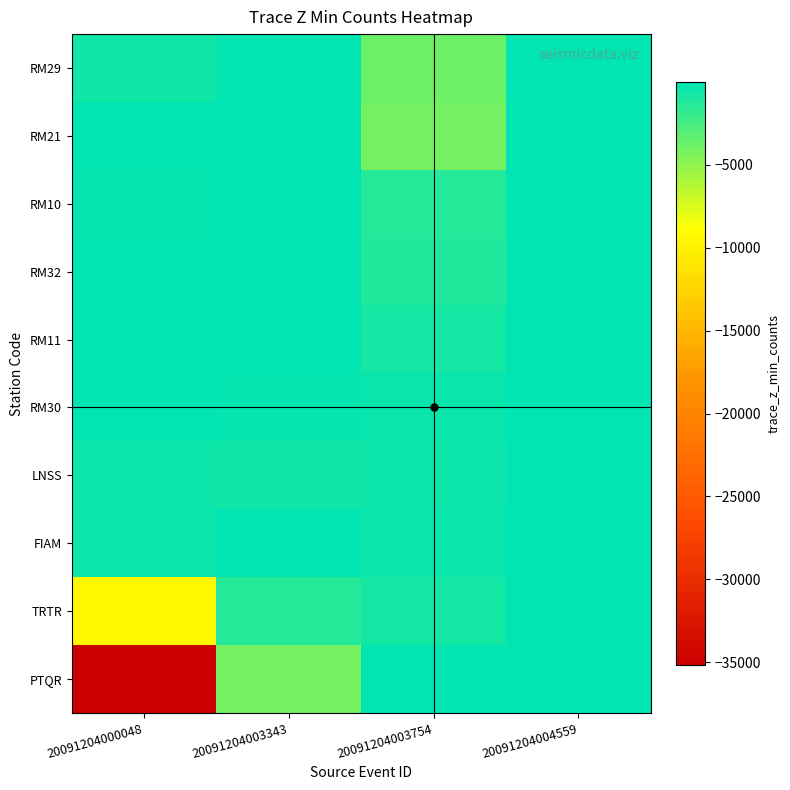

Which series changed the most between 20091204003343 and 20091204004559?

PTQR